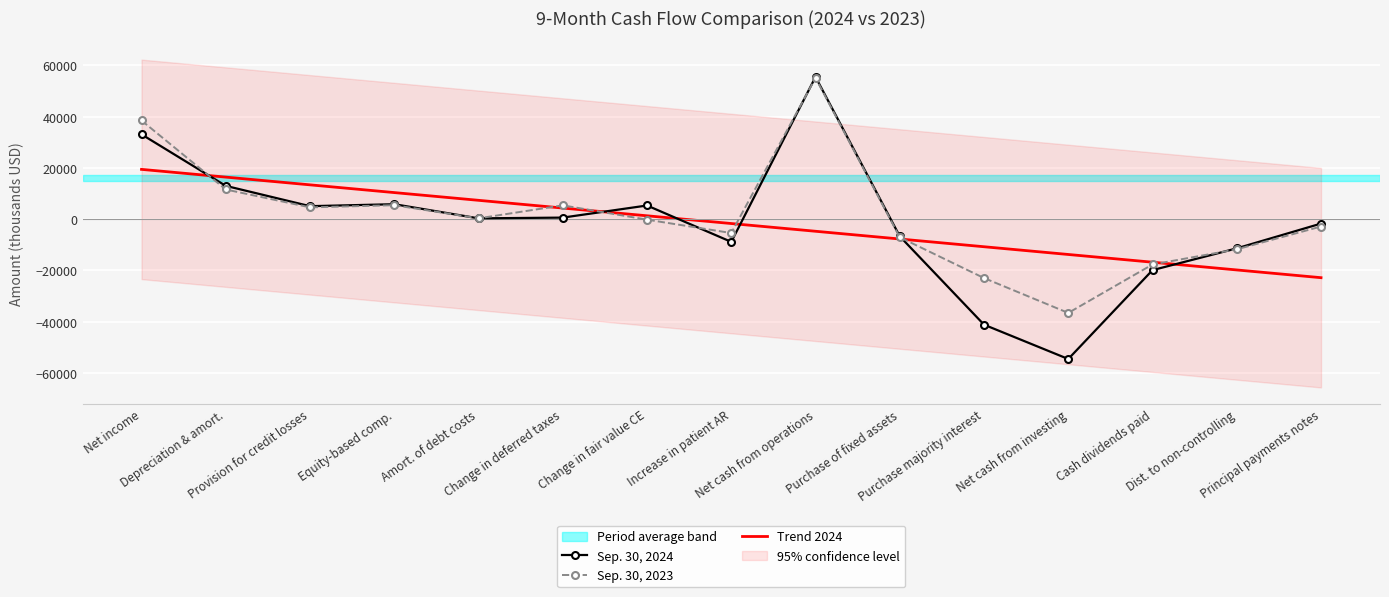

How many values in Sep. 30, 2024 are above zero?

8